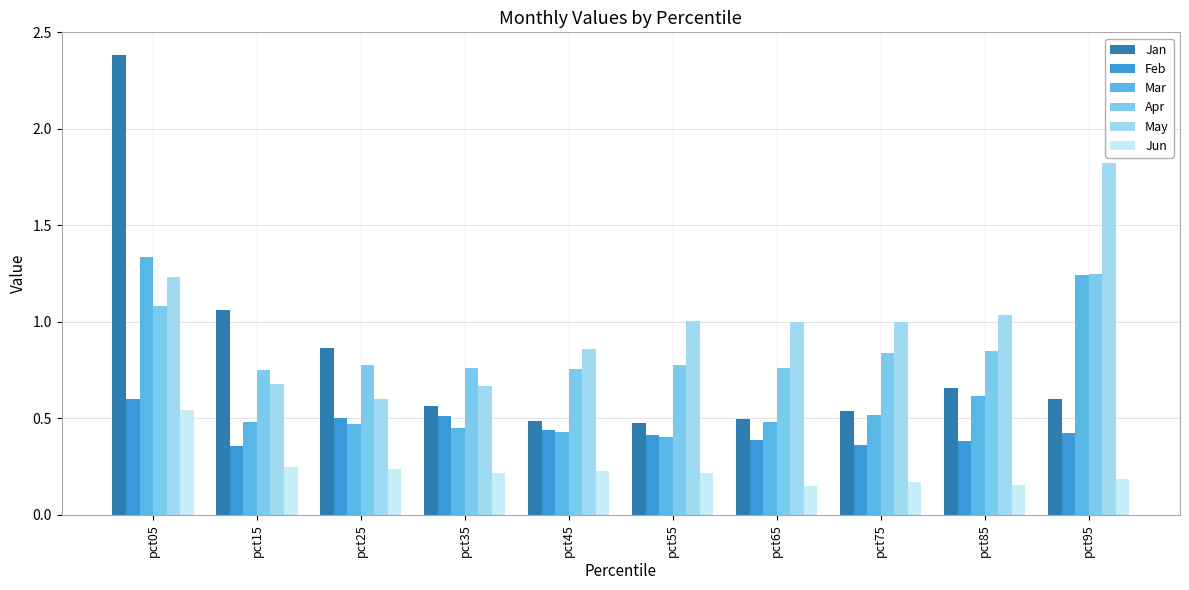

Which series has the widest spread of values?

Jan